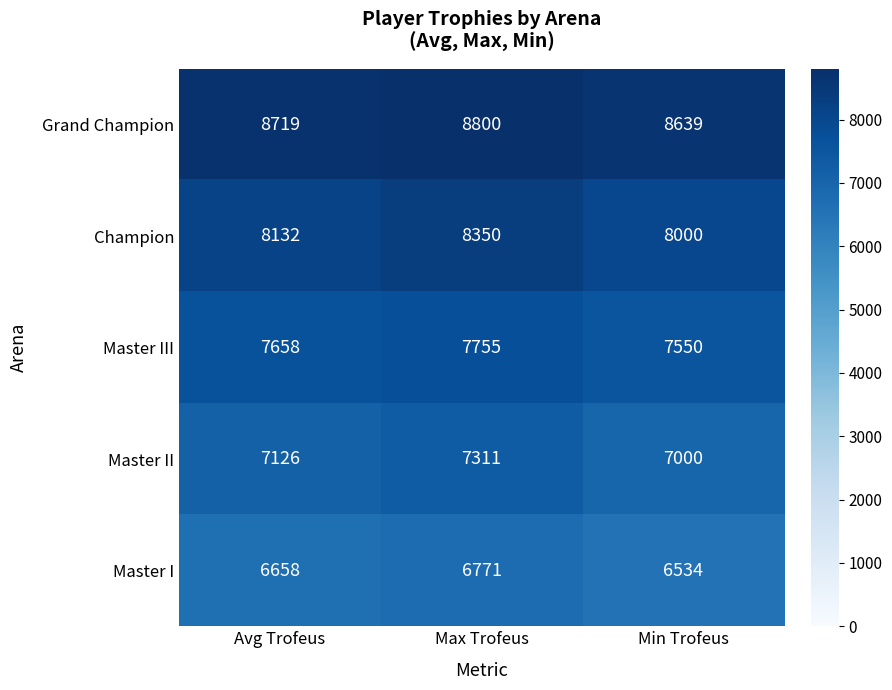

The Master II series shows 7126 at Avg Trofeus. True or false?

True